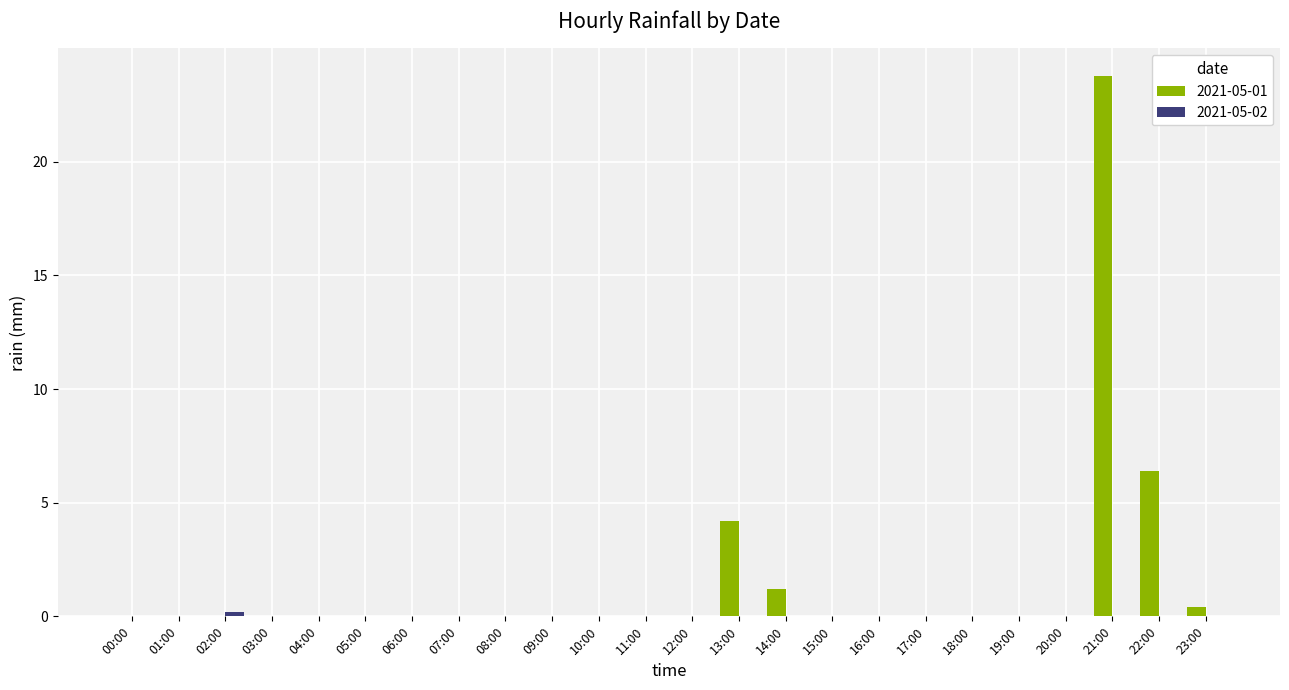

True or false: 2021-05-01 has a value of 0.0 at 05:00.

True